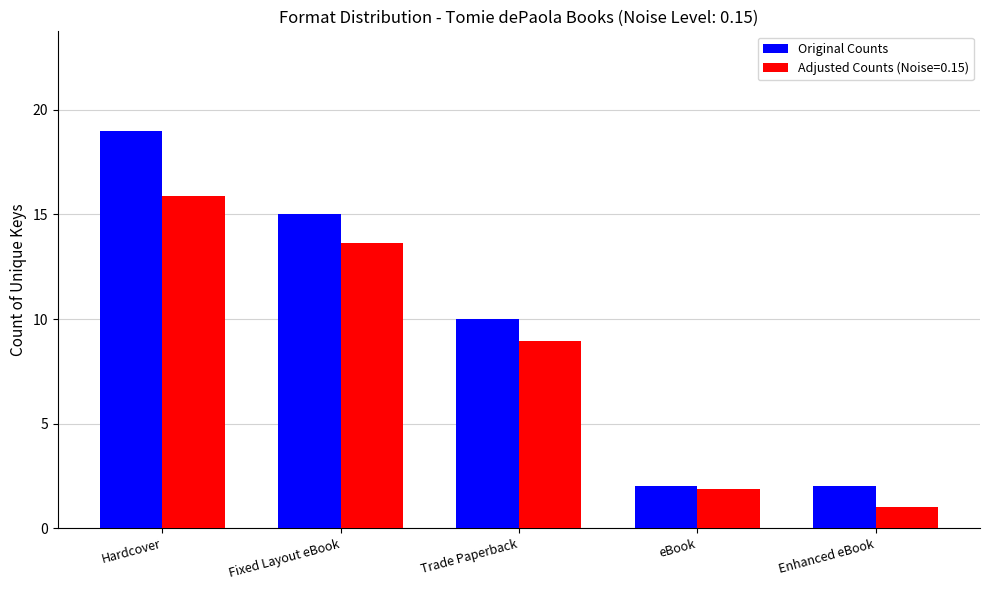

Where is Adjusted Counts (Noise=0.15) nearest to the value 8?

Trade Paperback